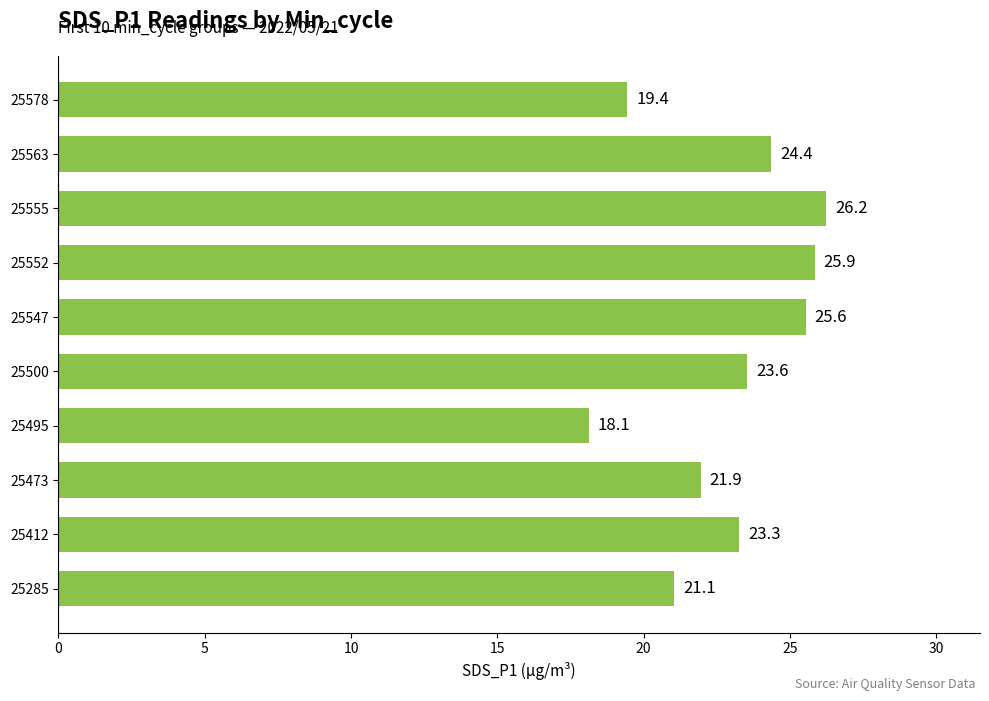

Between 25547 and 25578, which is larger?

25547